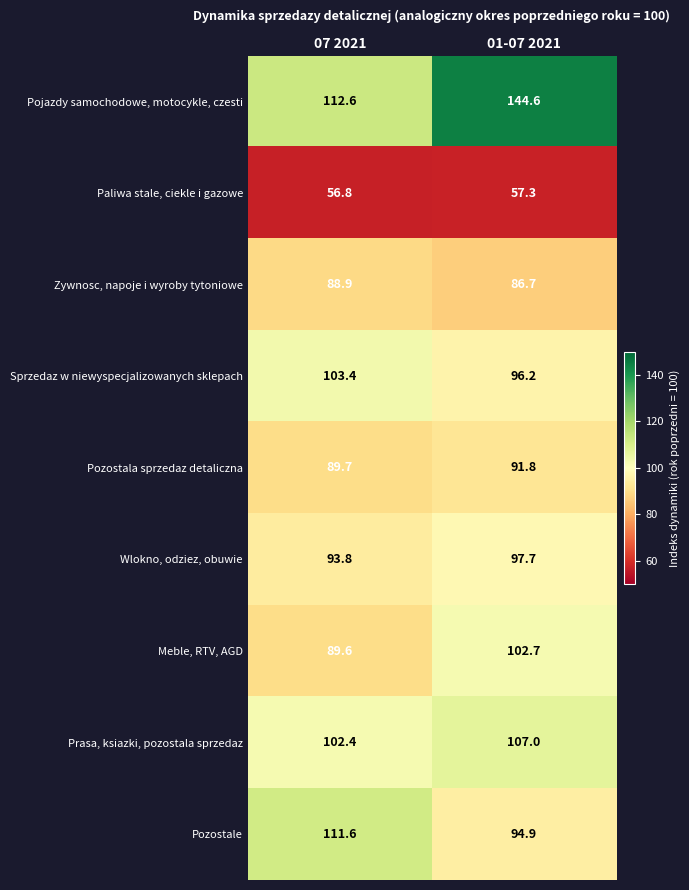

Rank the series by their maximum value, from highest to lowest.

Pojazdy samochodowe, motocykle, czesti, Pozostale, Prasa, ksiazki, pozostala sprzedaz, Sprzedaz w niewyspecjalizowanych sklepach, Meble, RTV, AGD, Wlokno, odziez, obuwie, Pozostala sprzedaz detaliczna, Zywnosc, napoje i wyroby tytoniowe, Paliwa stale, ciekle i gazowe